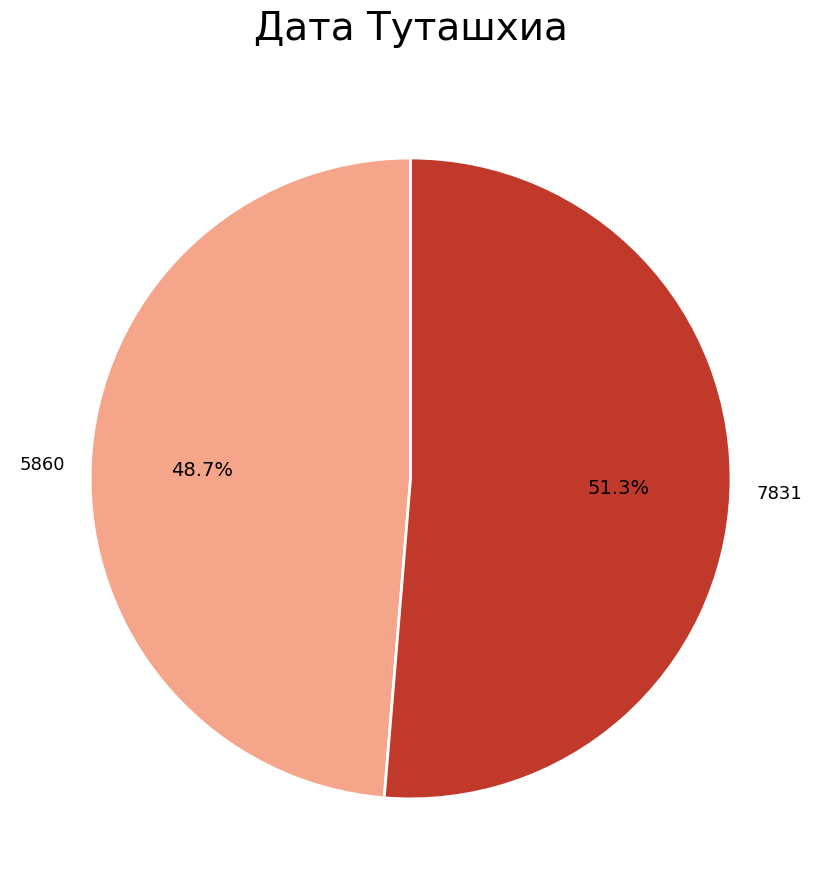

Is it true that 5860 is 49% of the pie?

True